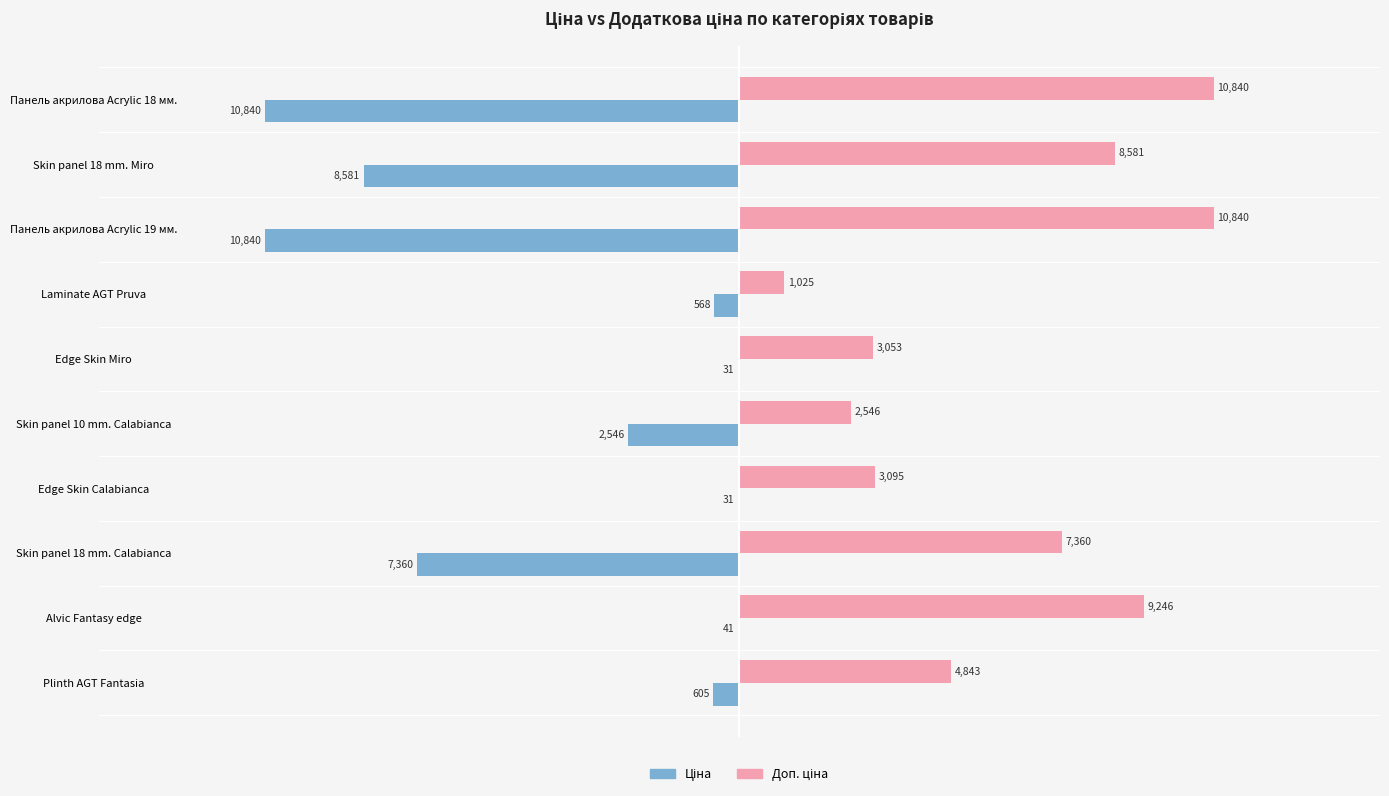

How many distinct data groups are displayed?

2